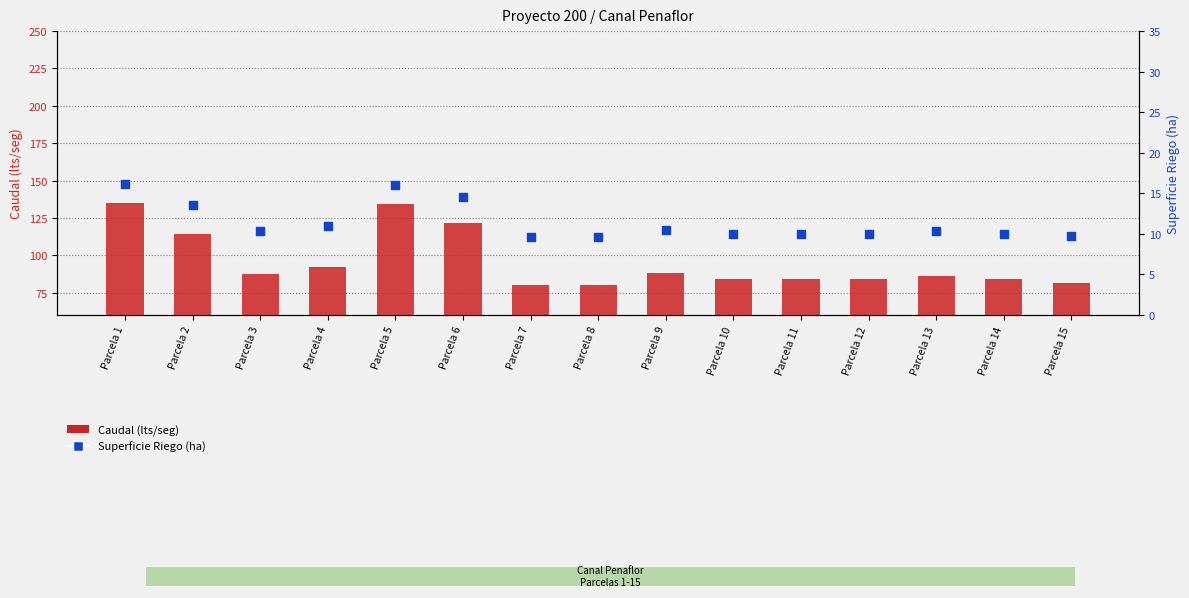

What are all the series names shown in the legend?

Caudal (lts/seg), Superficie Riego (ha)